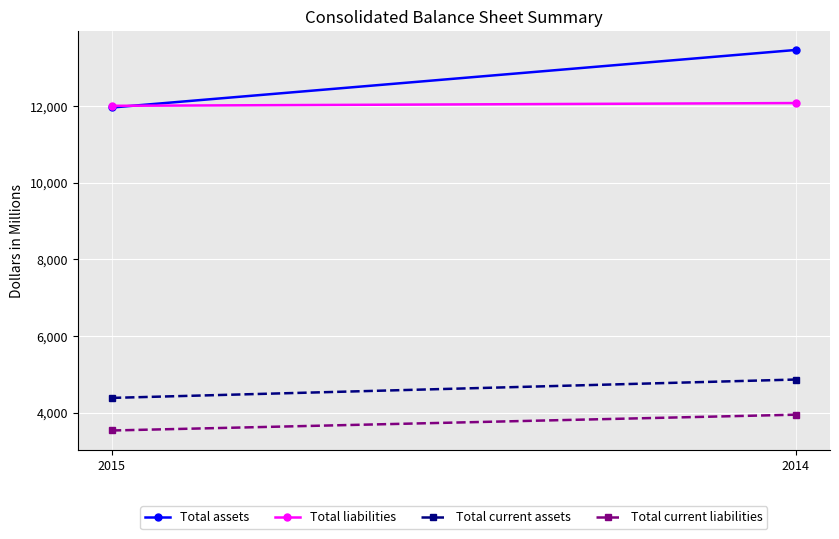

Rank the categories by Total current liabilities value from highest to lowest.

2014, 2015